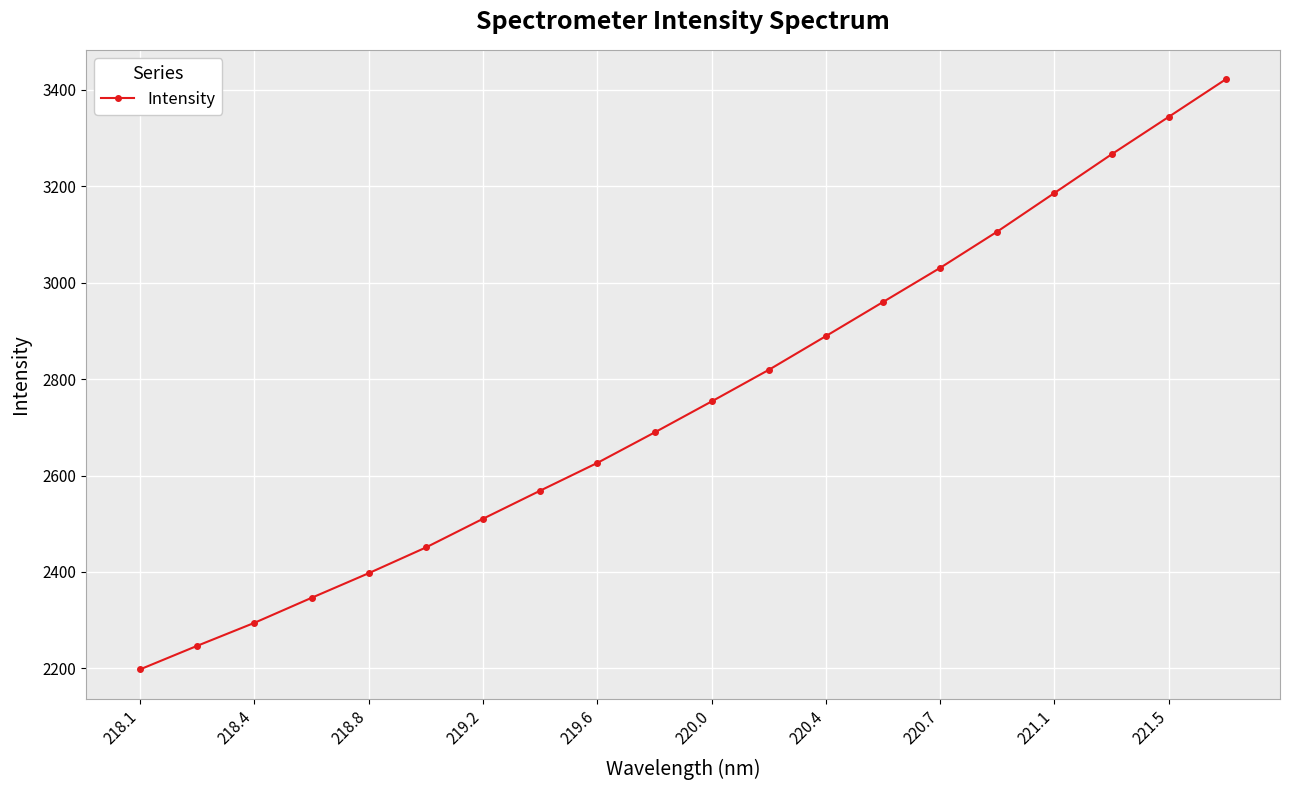

What is the value of the 20th point from the left?

3421.8